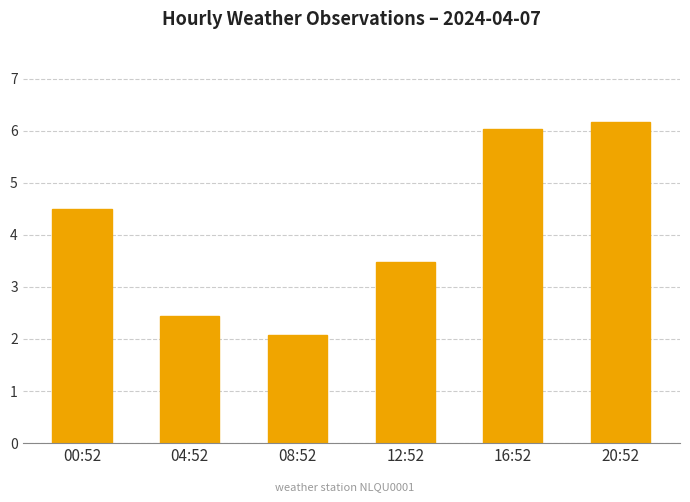

The chart shows a value of 2.4 at 12:52. True or false?

False